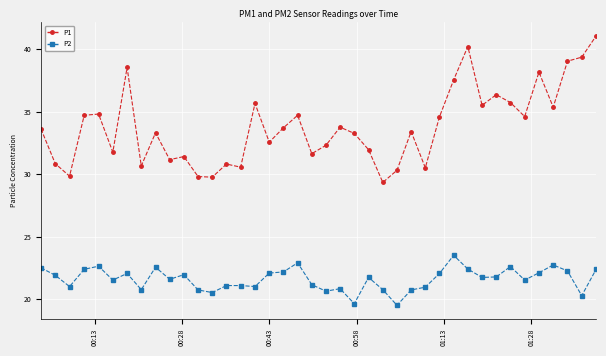

Which series has the largest total across all categories?

P1